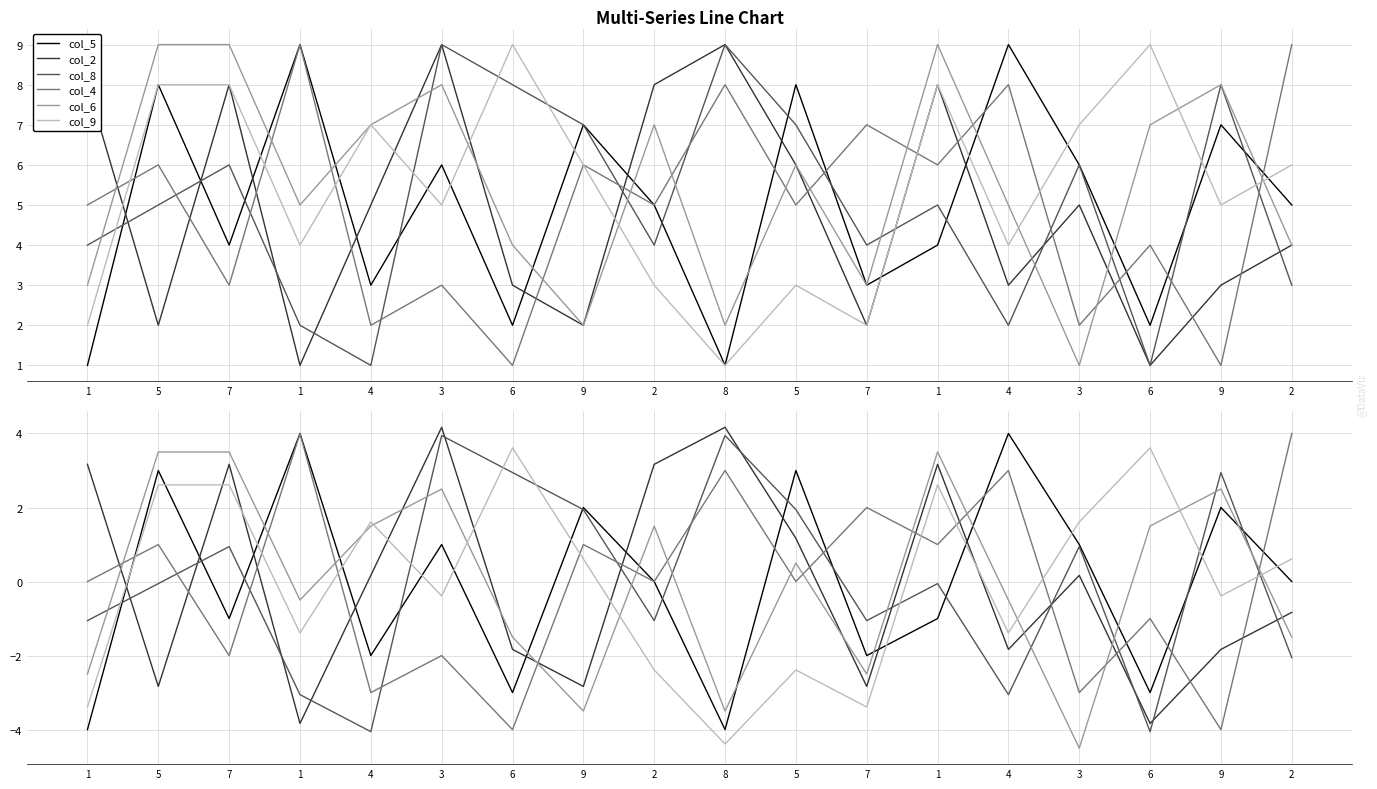

Reading right to left, extract all data points from this chart.

col_5: 0.0	2.0	-3.0	1.0	4.0	-1.0	-2.0	3.0	-4.0	0.0	2.0	-3.0	1.0	-2.0	4.0	-1.0	3.0	-4.0
col_2: -0.8	-1.8	-3.8	0.2	-1.8	3.2	-2.8	1.2	4.2	3.2	-2.8	-1.8	4.2	0.2	-3.8	3.2	-2.8	3.2
col_8: -2.1	2.9	-4.1	0.9	-3.1	-0.1	-1.1	1.9	3.9	-1.1	1.9	2.9	3.9	-4.1	-3.1	0.9	-0.1	-1.1
col_4: 4.0	-4.0	-1.0	-3.0	3.0	1.0	2.0	0.0	3.0	0.0	1.0	-4.0	-2.0	-3.0	4.0	-2.0	1.0	0.0
col_6: -1.5	2.5	1.5	-4.5	-0.5	3.5	-2.5	0.5	-3.5	1.5	-3.5	-1.5	2.5	1.5	-0.5	3.5	3.5	-2.5
col_9: 0.6	-0.4	3.6	1.6	-1.4	2.6	-3.4	-2.4	-4.4	-2.4	0.6	3.6	-0.4	1.6	-1.4	2.6	2.6	-3.4